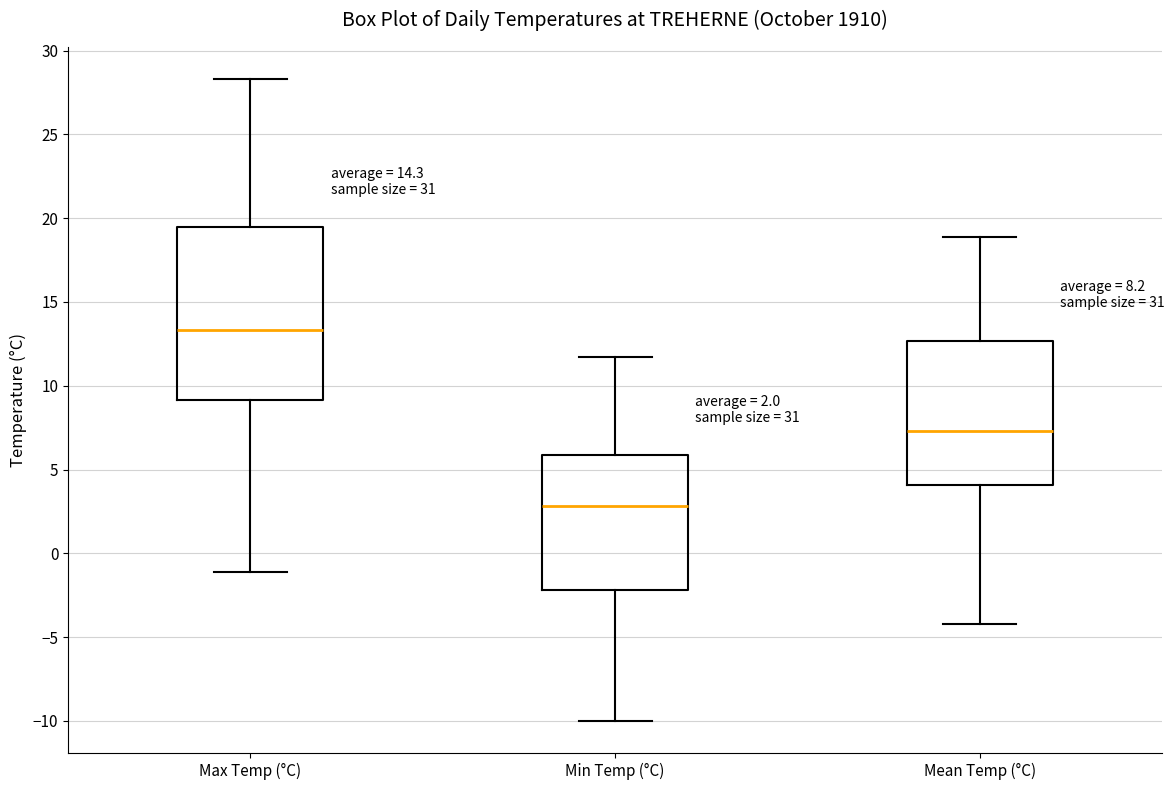

Which box is the tallest, from its lower edge to its upper edge?

Max Temp (°C)